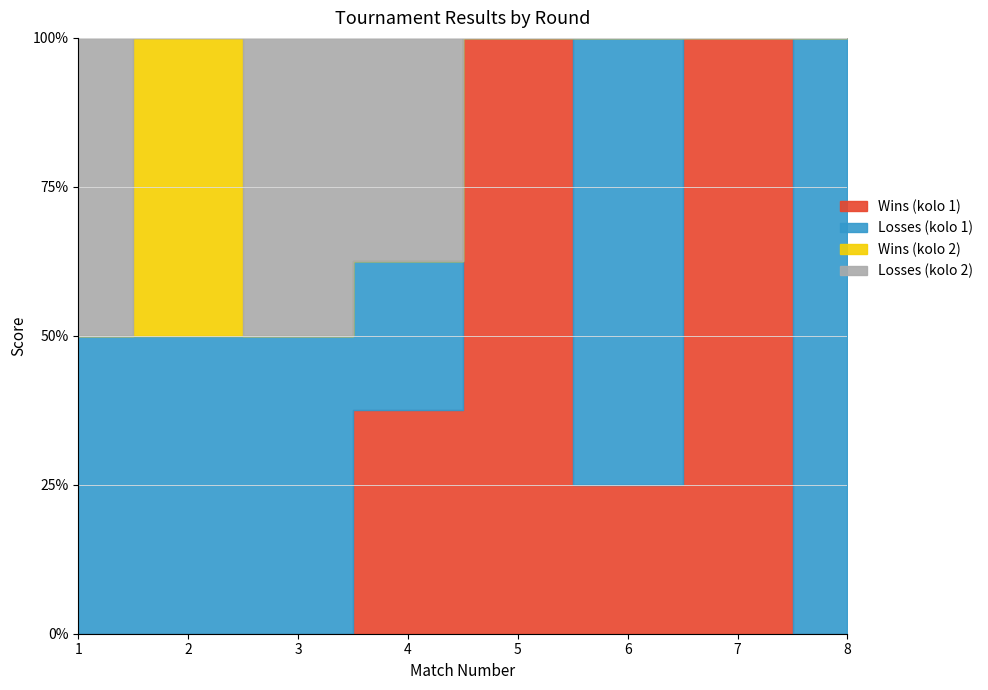

True or false: Wins (kolo 1) and Wins (kolo 2) cross at least once.

False